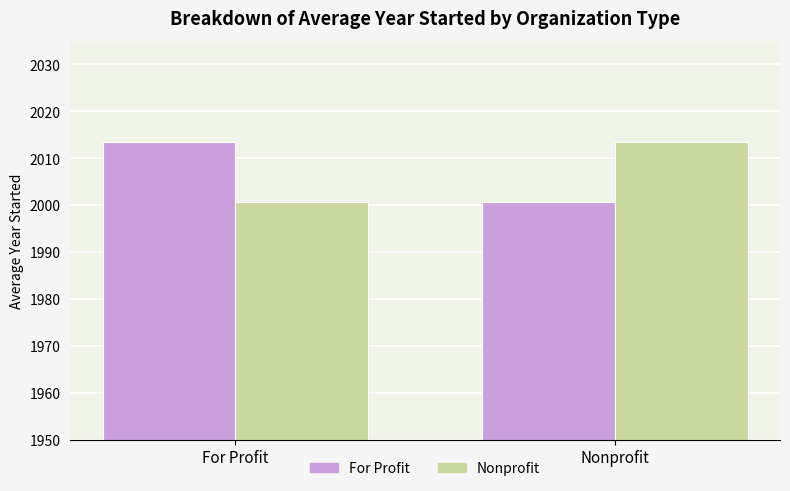

Reading left to right, transcribe all the data shown in this chart.

For Profit: For Profit=2013.5	Nonprofit=2000.8
Nonprofit: For Profit=2000.8	Nonprofit=2013.5